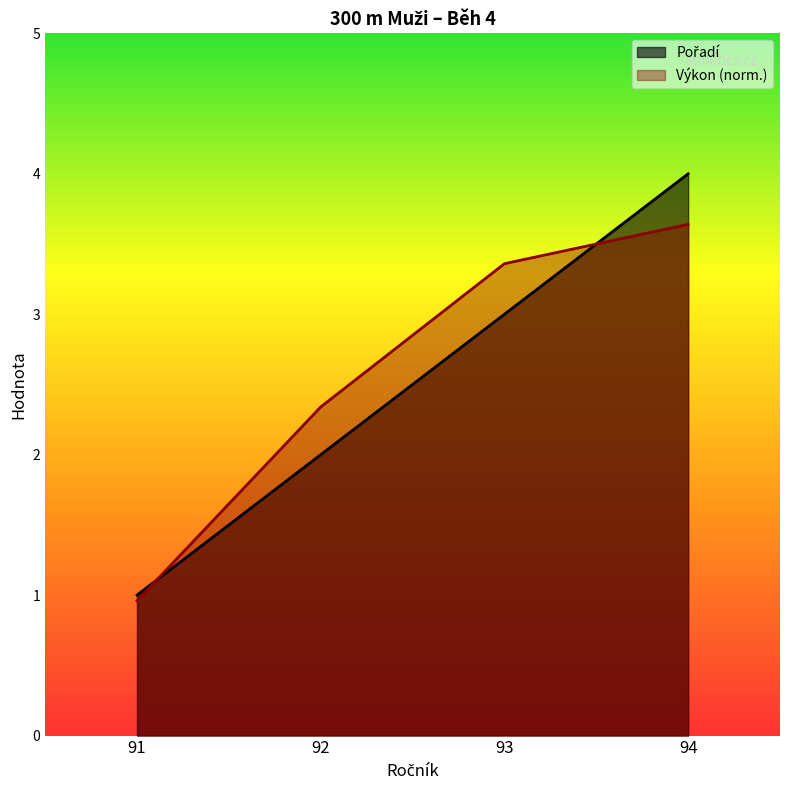

What is the sum of the Výkon values at 94 and 92?

6.0